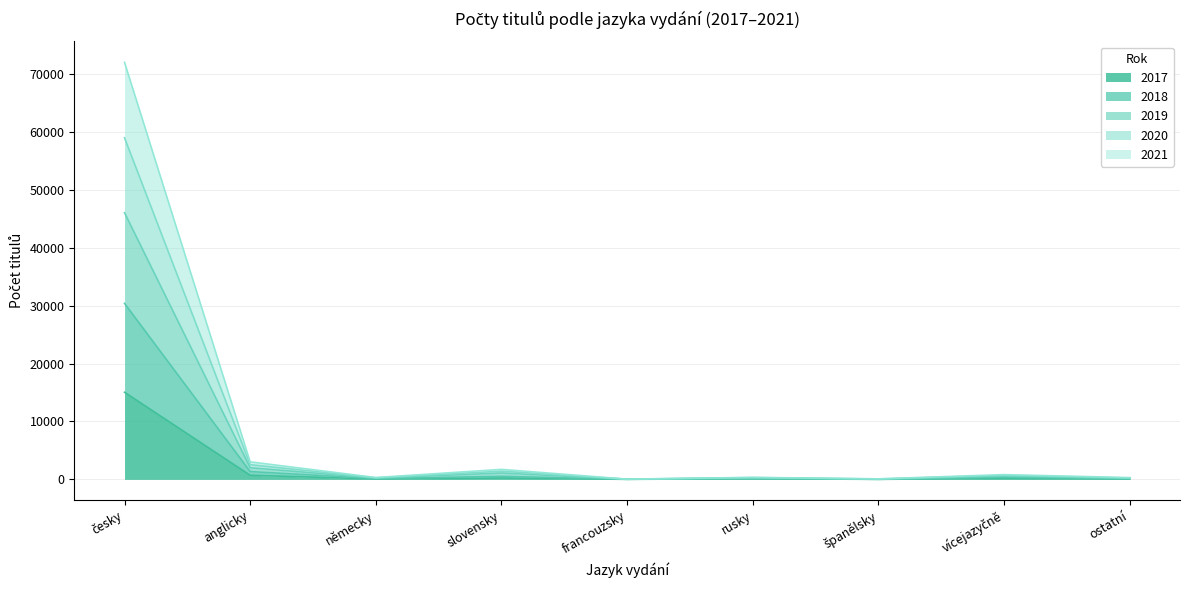

At which label is 2017 closest to 7526?

anglicky